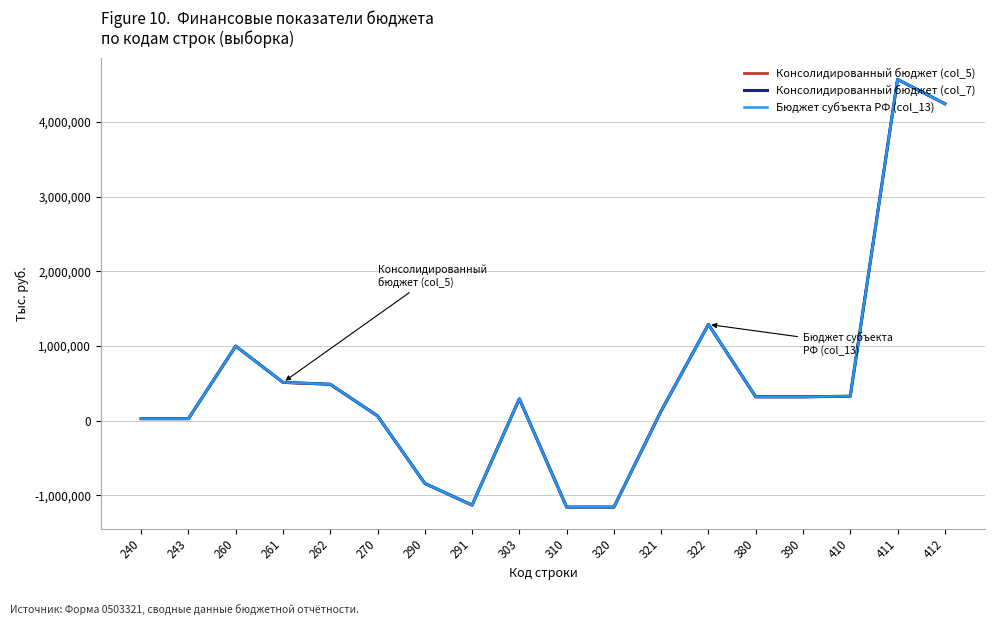

Does the chart display data point markers on the line(s)?

No